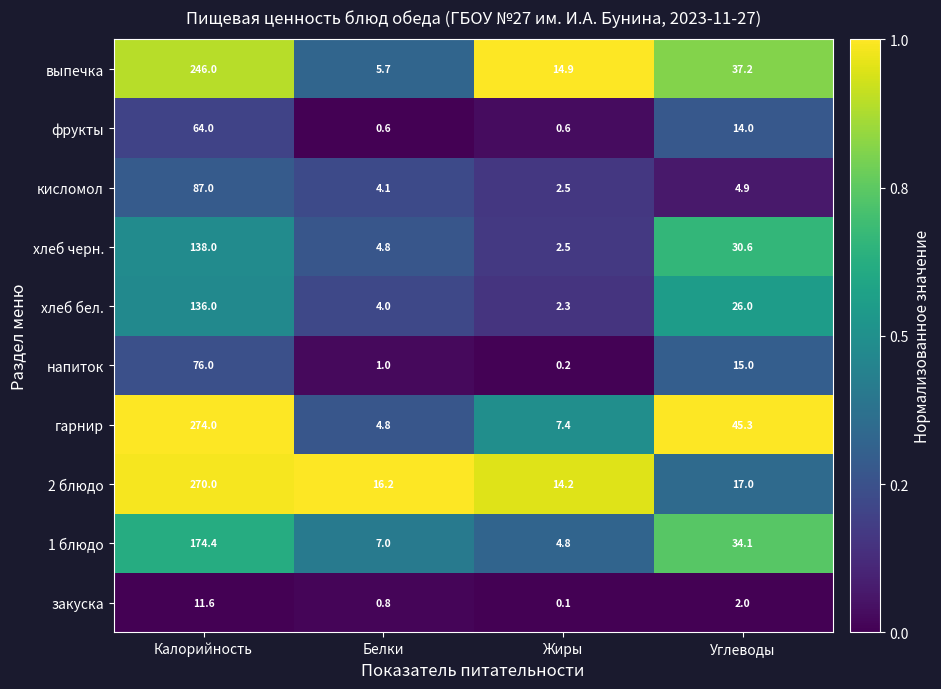

Which series has the largest total across all categories?

гарнир